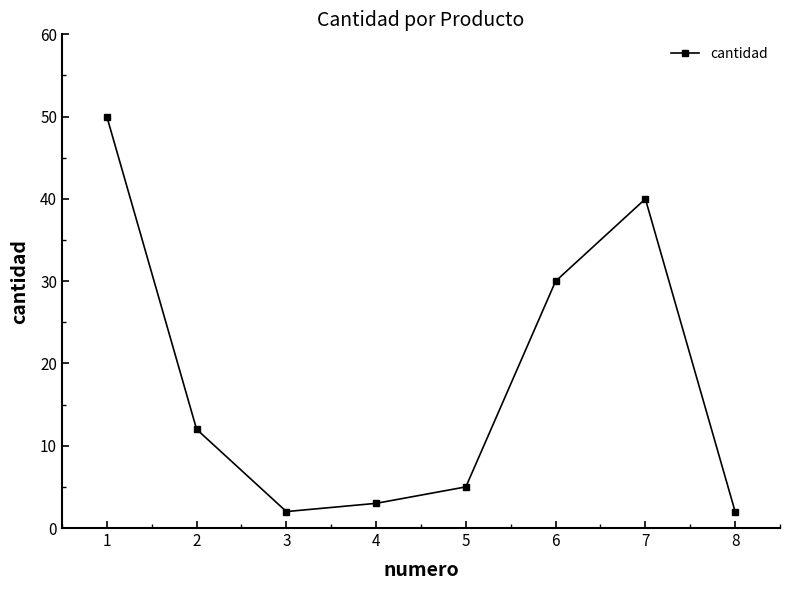

What is the sum of all values?

144